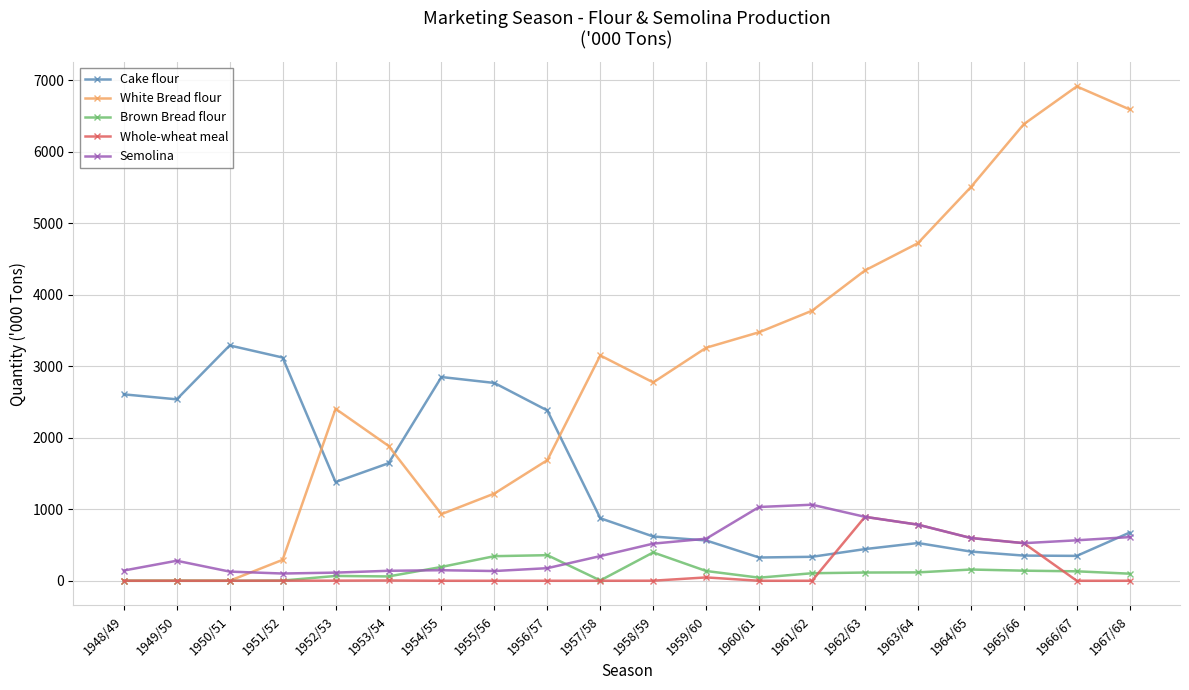

How many data points in White Bread flour are less than 3151?

10